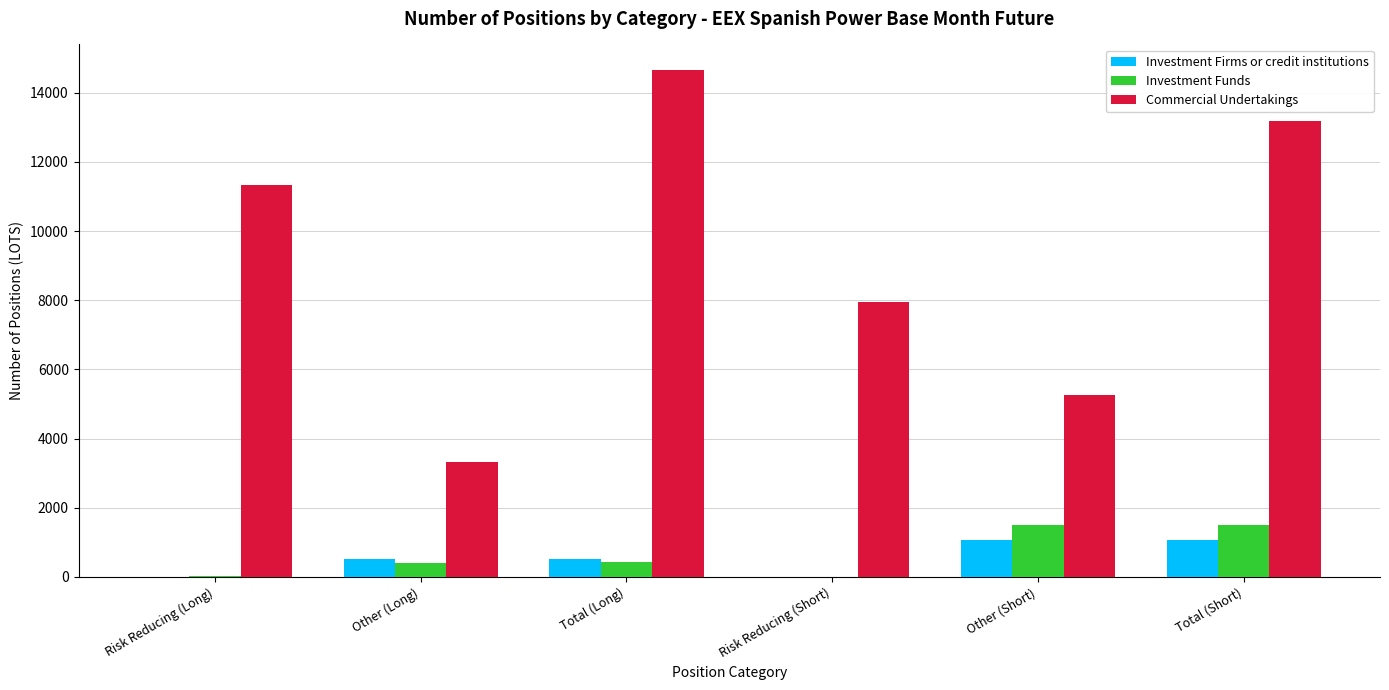

Count the number of data series in this chart.

3